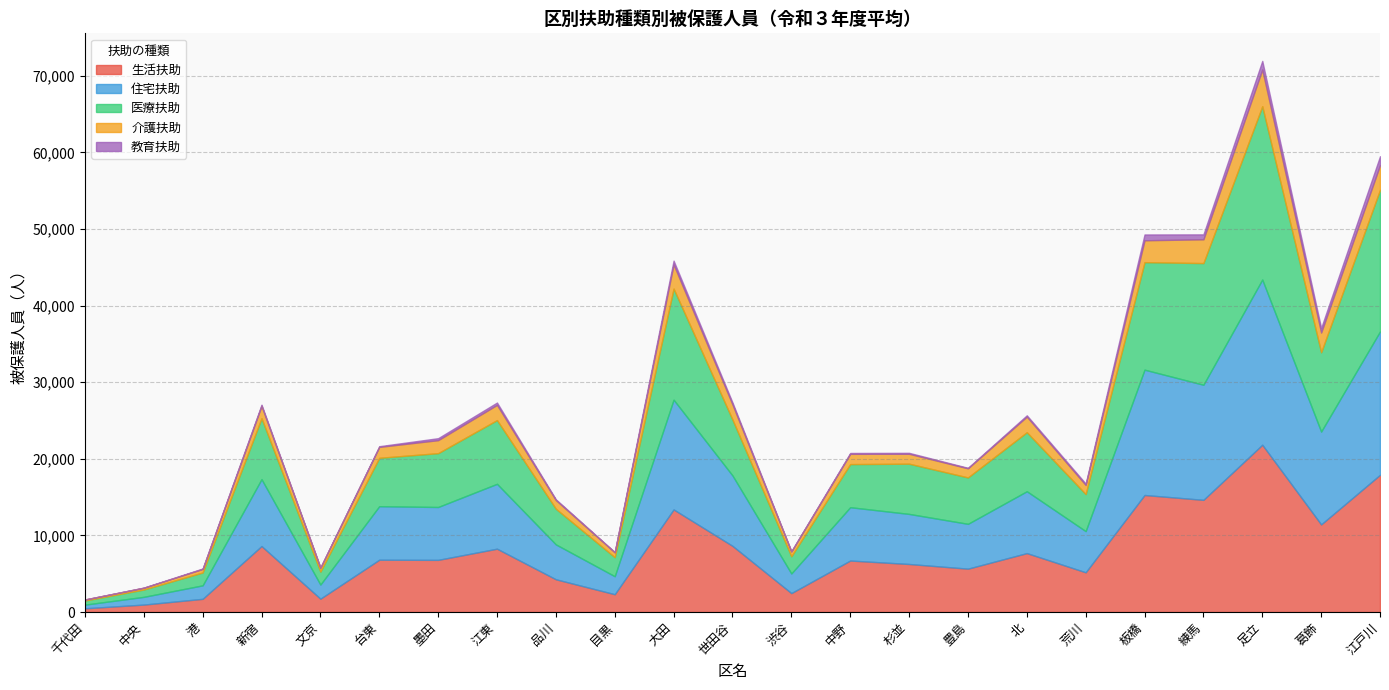

Which series has the widest spread of values?

医療扶助